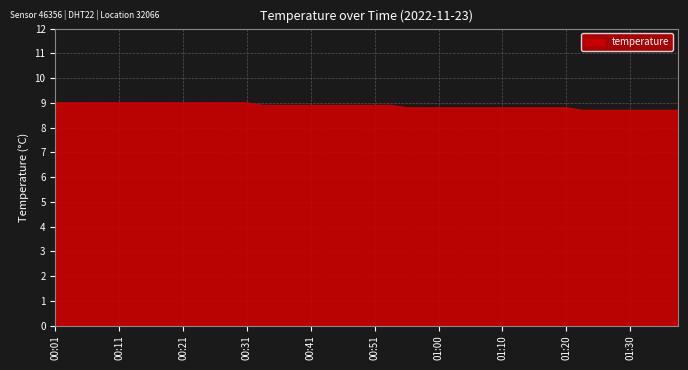

What is the difference between the maximum and minimum values?

0.3